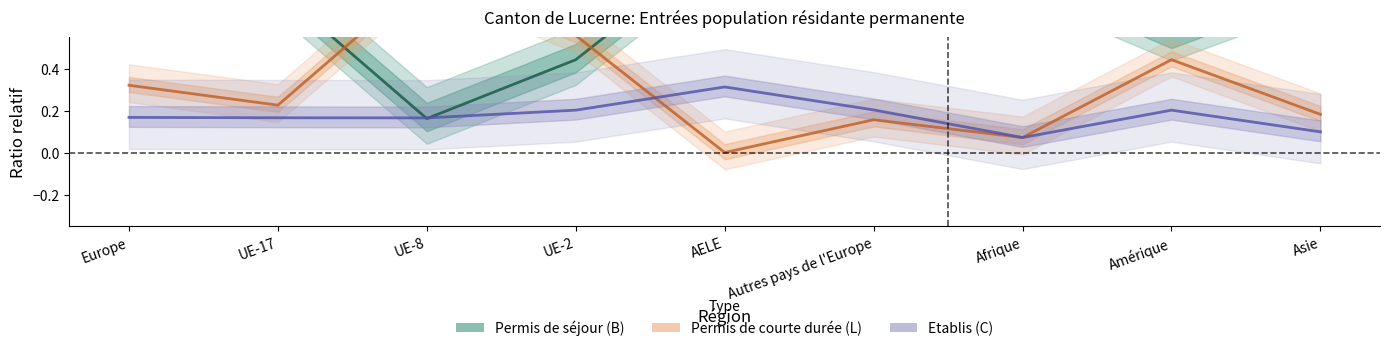

What is the difference between the Permis de courte durée (L) Total values at Asie and UE-8?

0.7